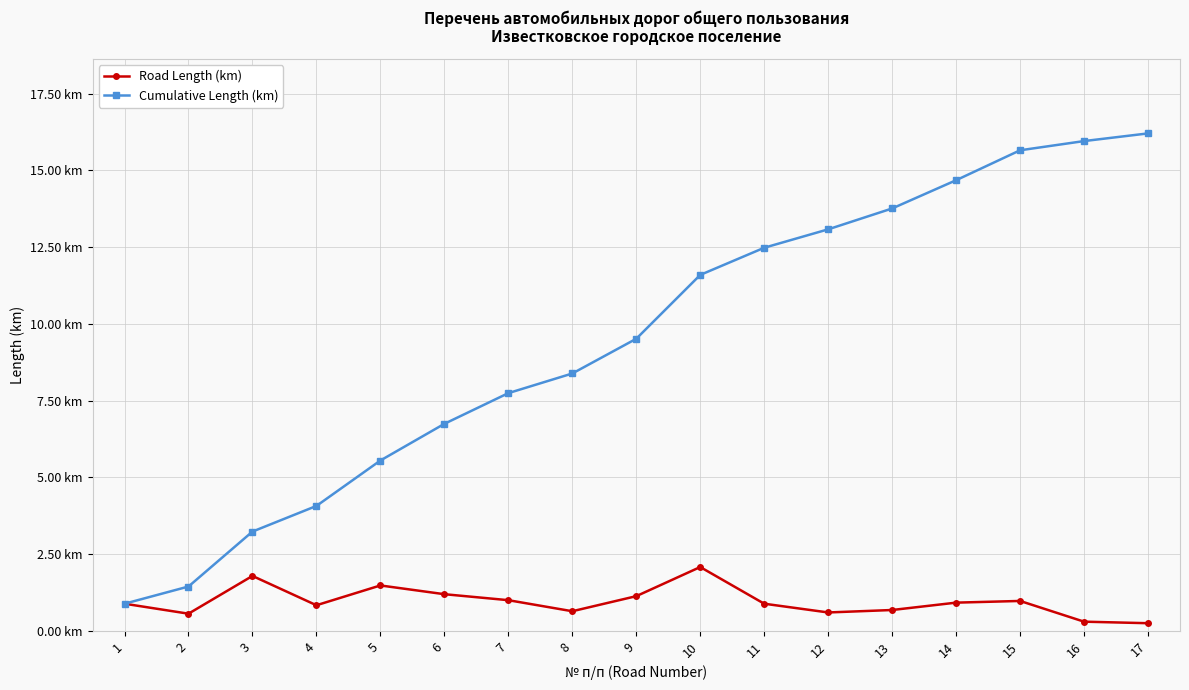

How many interior local peaks does the Road Length (km) series have?

4